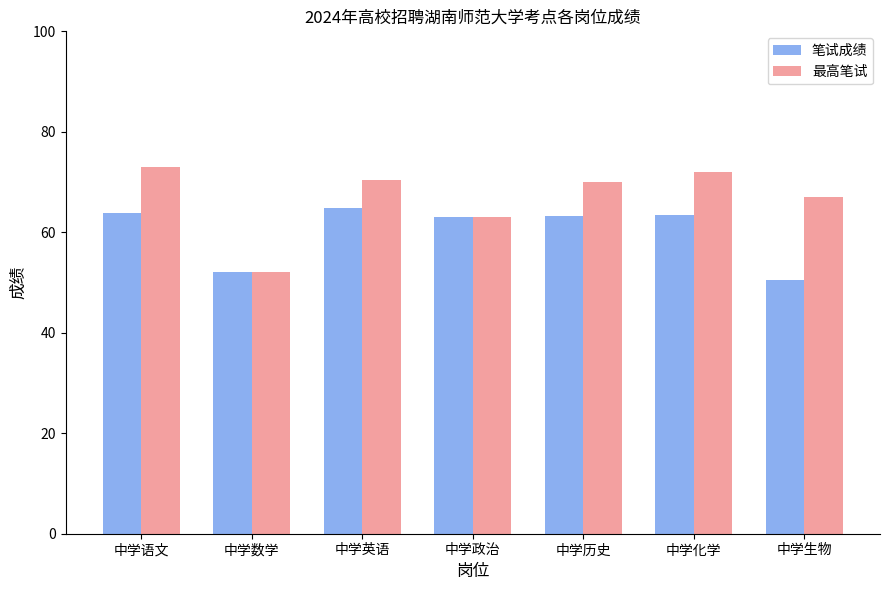

How many series are shown in this chart?

2